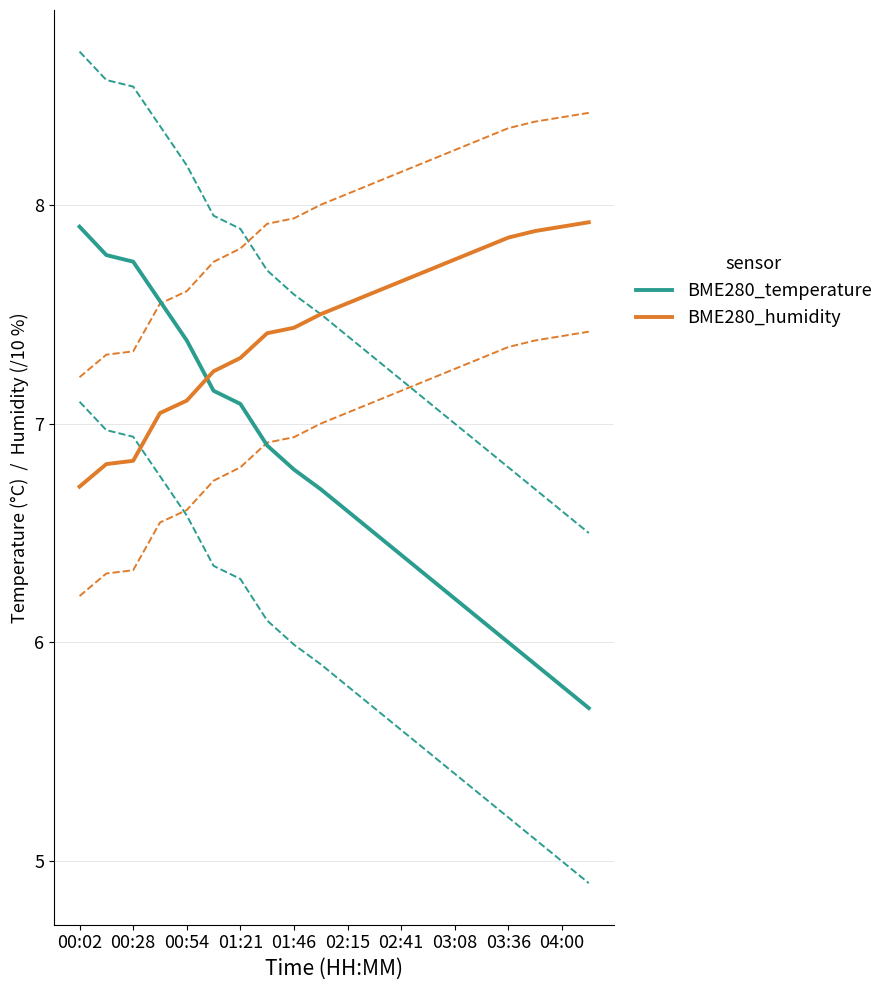

How many lines are shown in the chart?

6